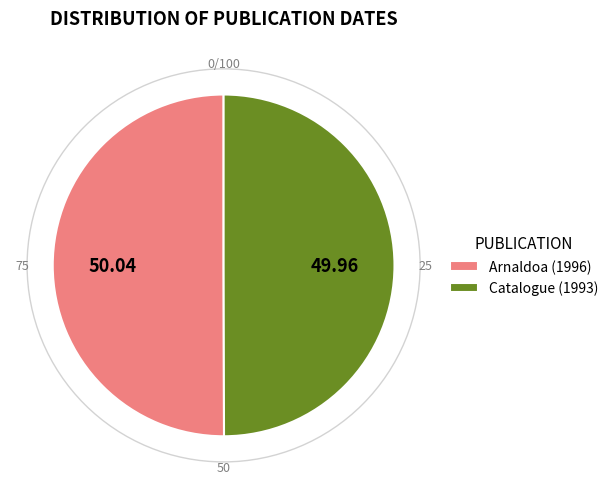

Approximately how many times larger is the value at Catalogue (1993) compared to Arnaldoa (1996)?

1.0